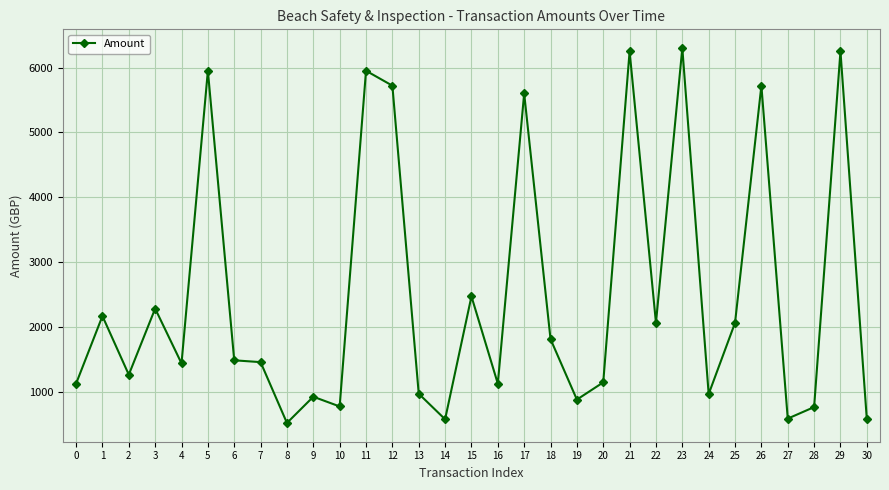

What is the ratio of the value at 14 to the value at 28?

0.8